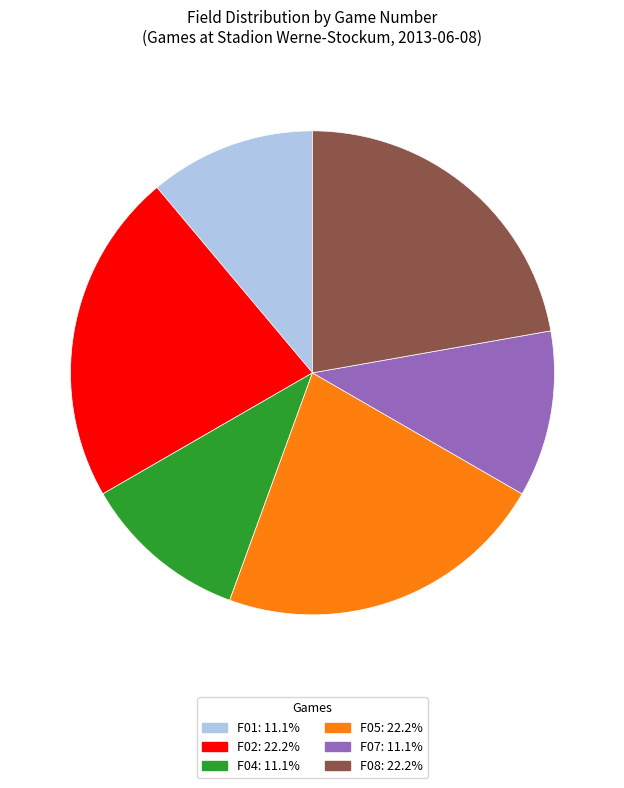

Between F04 and F08, which is larger?

F08